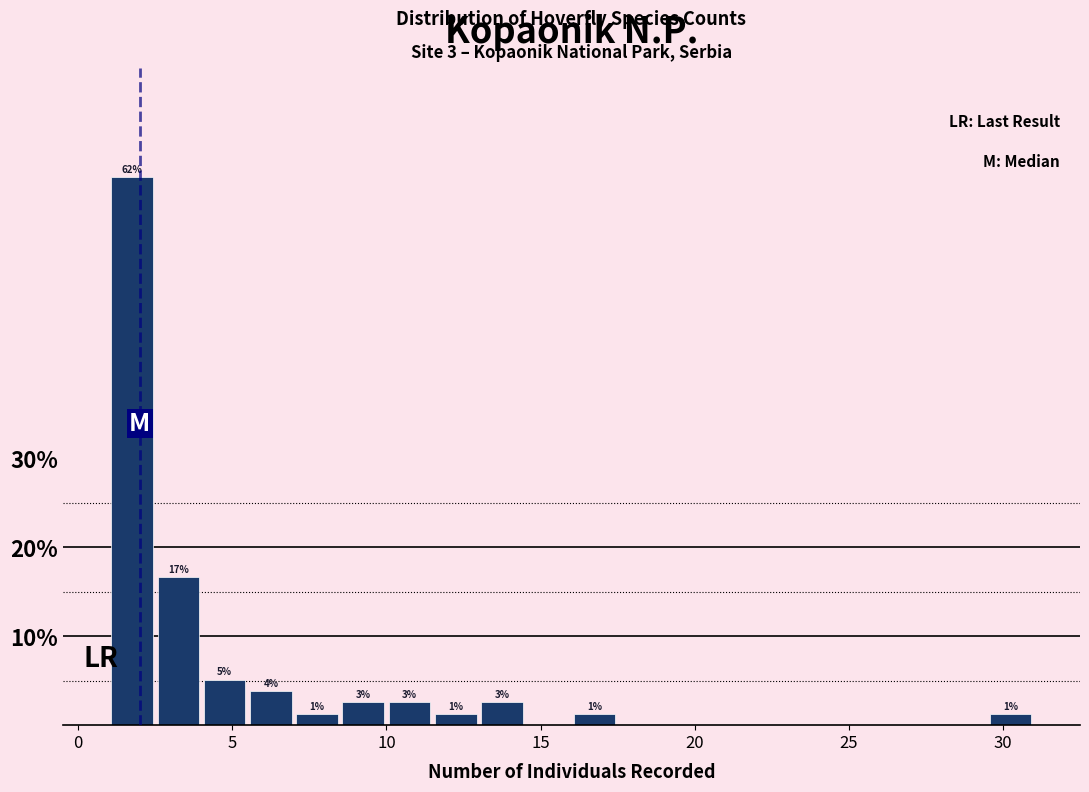

Read against the x-axis, roughly where is the centre of the tallest bar?

2.0